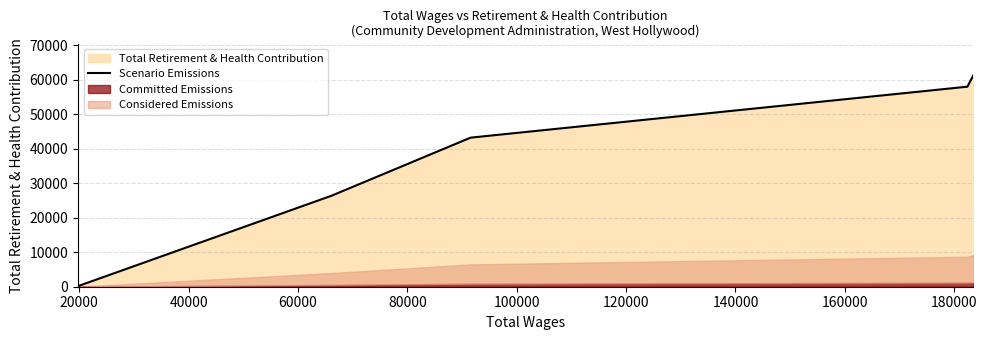

The chart shows a value of 33794 at 80000. True or false?

False